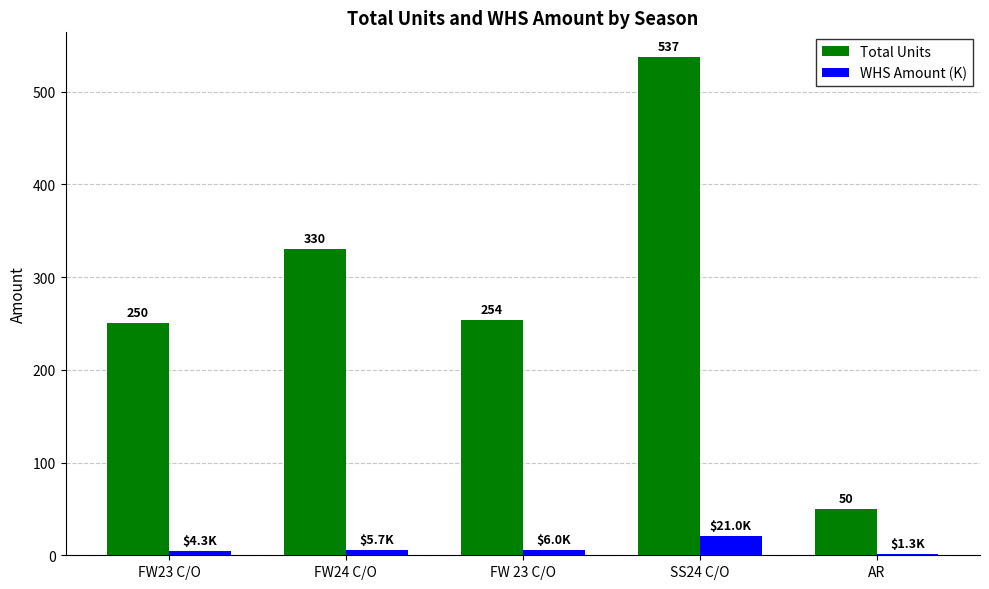

How many values in the WHS Amount (K) series exceed 5?

3